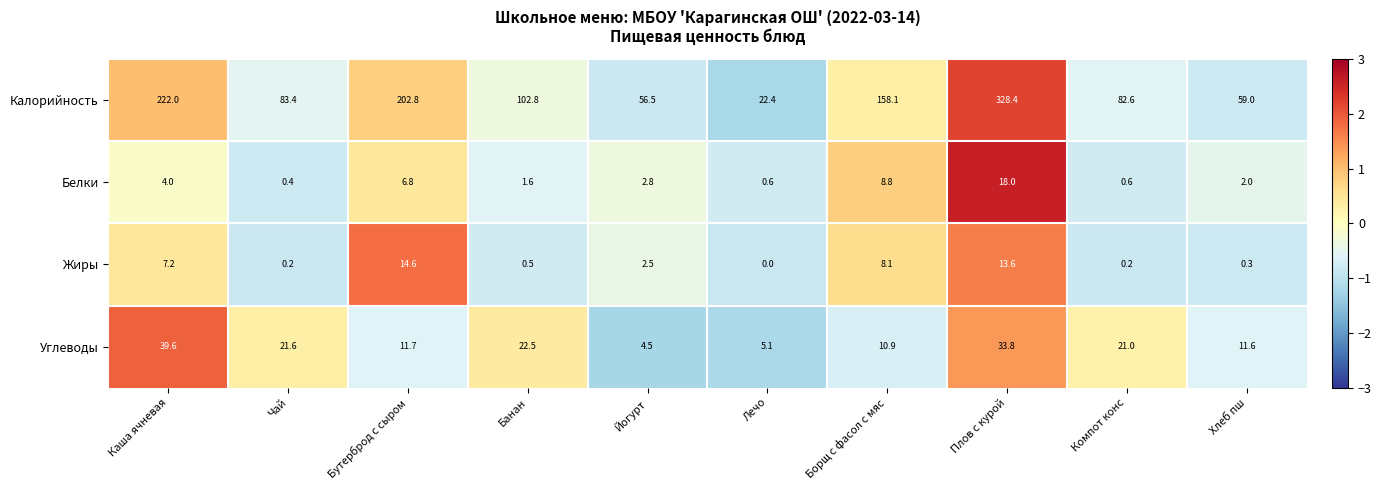

Count the number of data series in this chart.

4